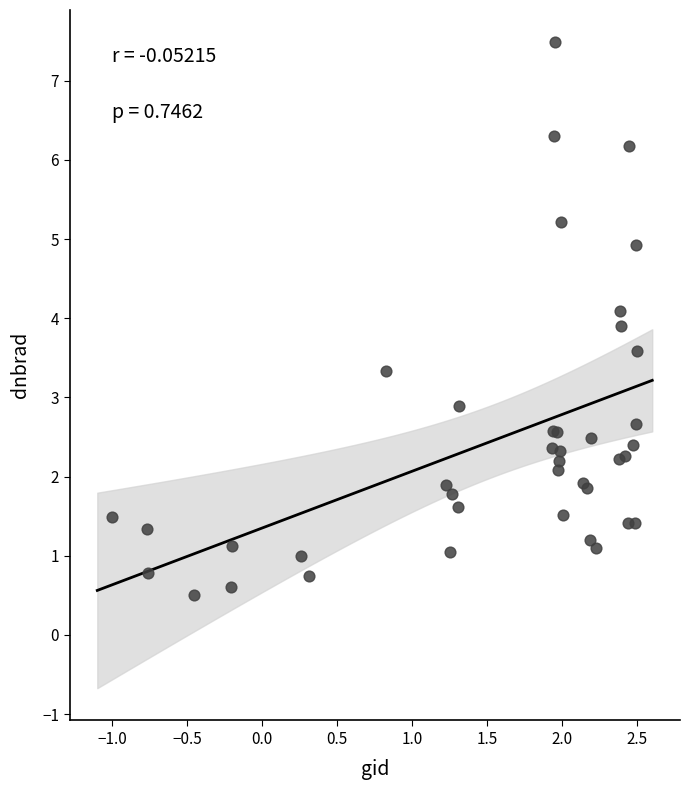

What Y value in the scatter plot is closest to 3?

2.9